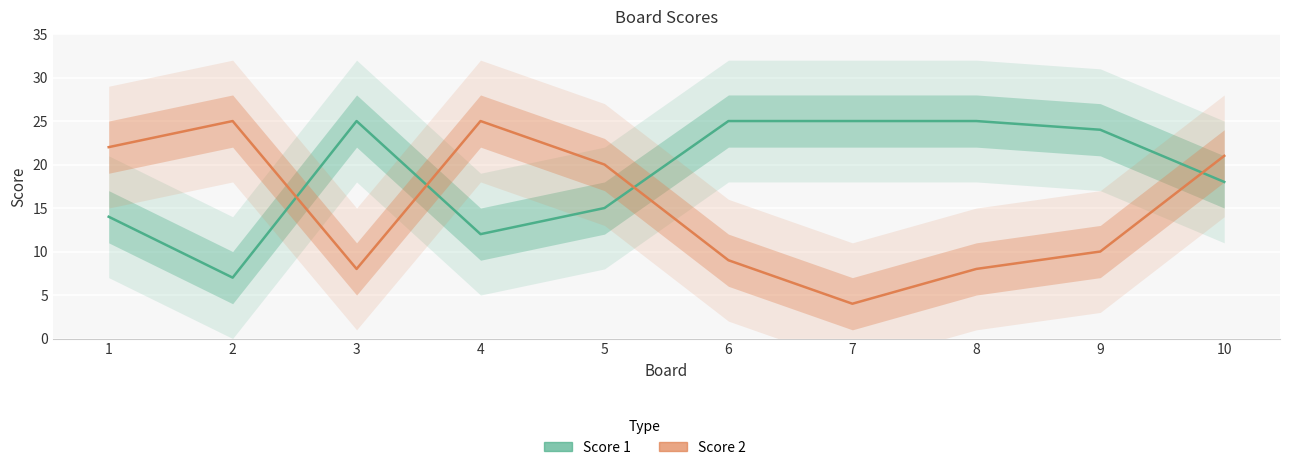

Which series has the largest total across all categories?

Score 1